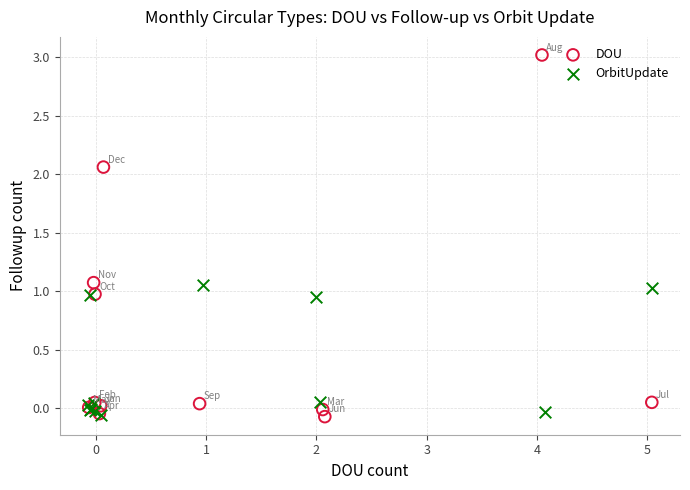

Which series has the widest spread of Y values?

DOU